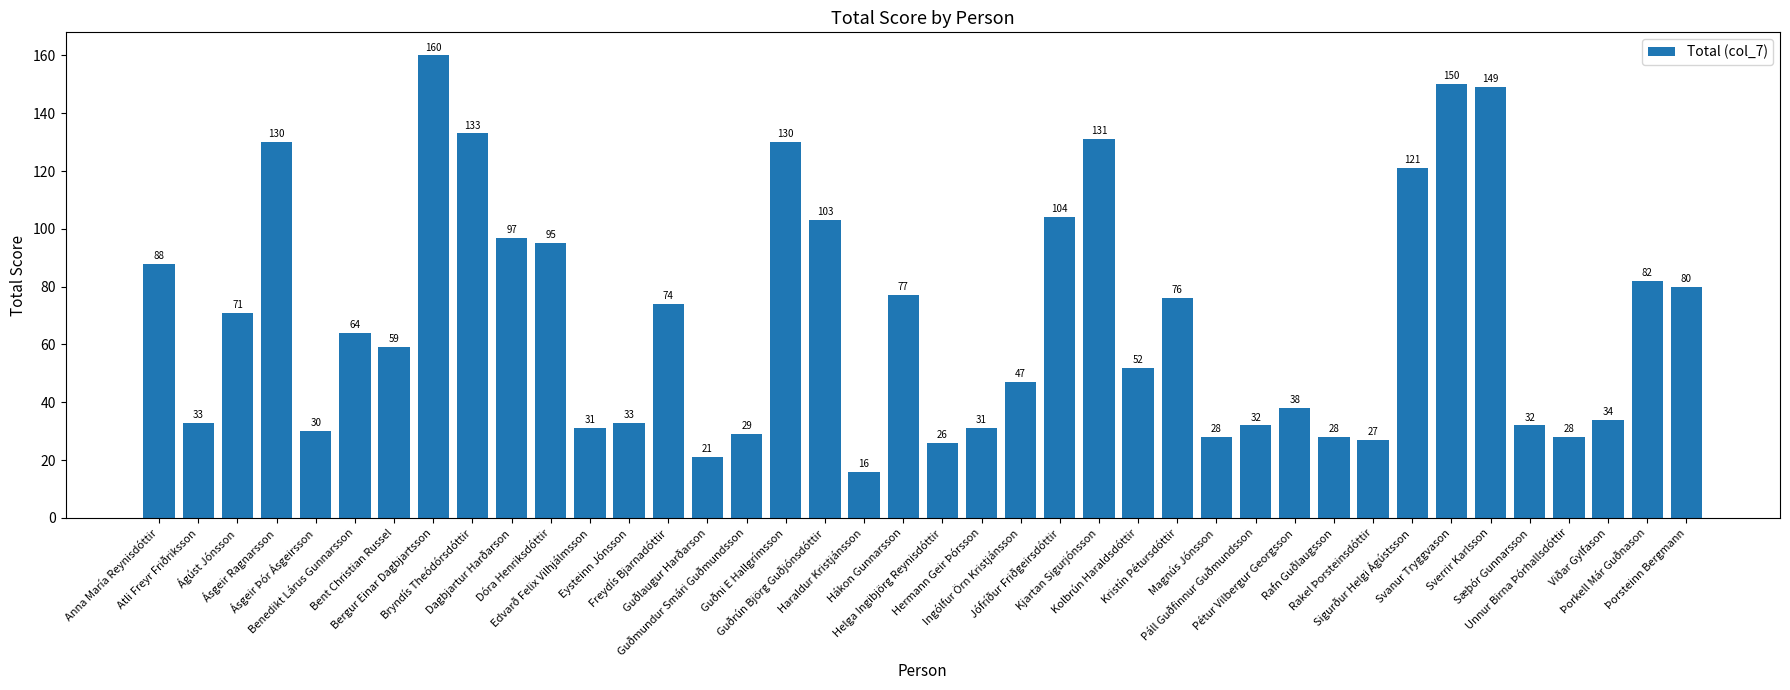

Are the bars grouped side by side (vs. stacked)?

No